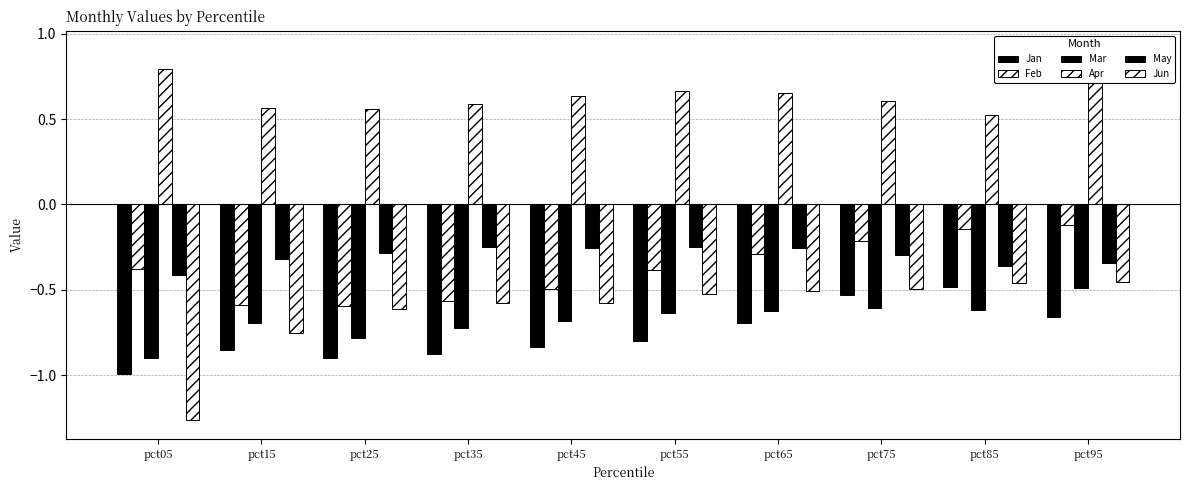

Which category has the lowest value across all series?

pct05